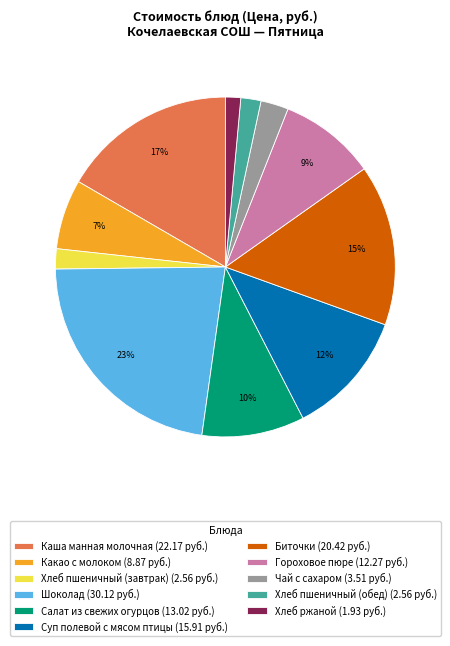

To the nearest percent, what is the average slice percentage?

9%